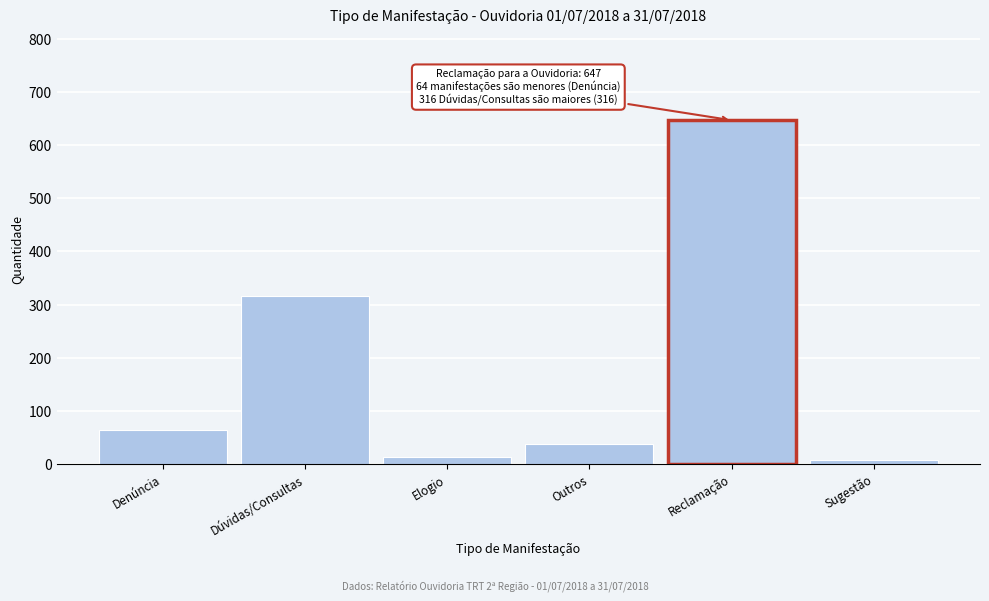

Reading left to right, list all the values displayed in this chart.

Denúncia=64	Dúvidas/Consultas=316	Elogio=12	Outros=37	Reclamação=647	Sugestão=8